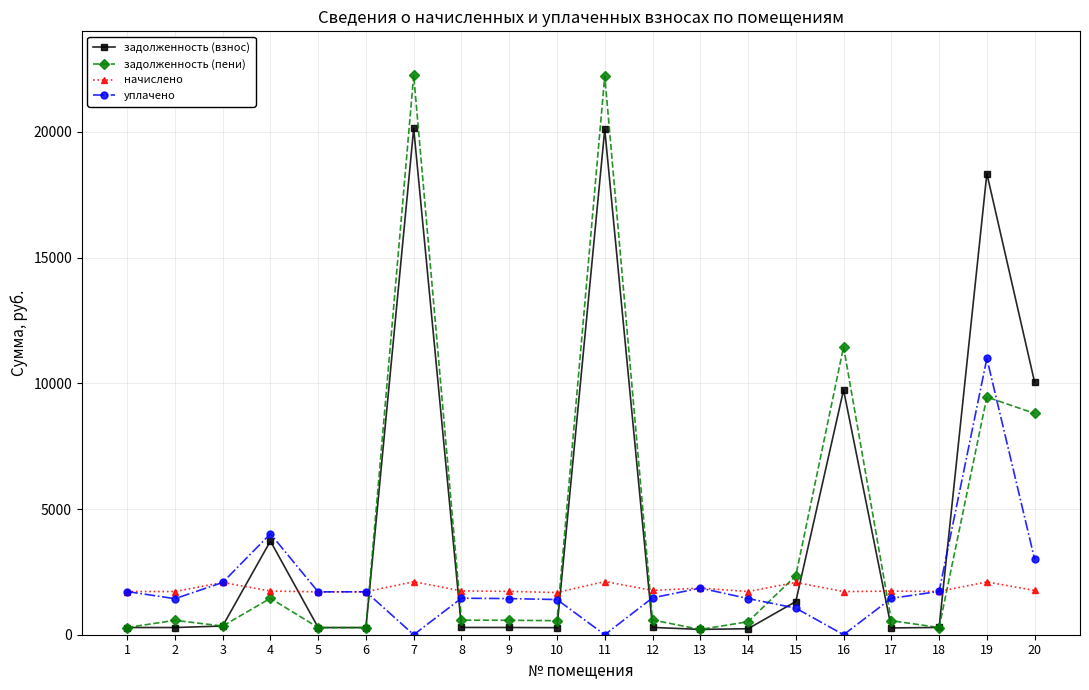

What is the value of the задолженность (пени) point at the 18th from the left?

286.7